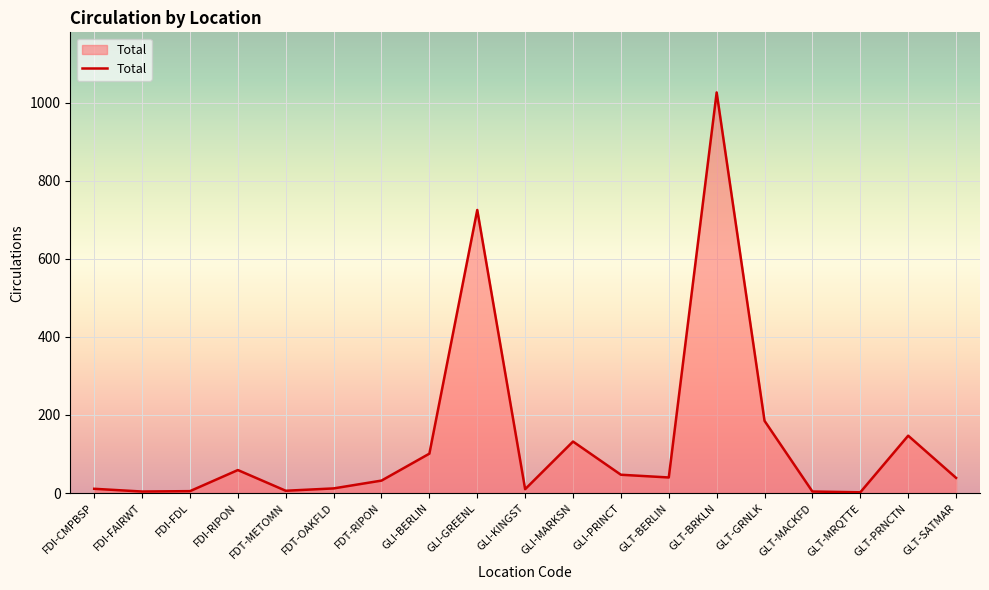

Where is the data nearest to the value 514?

GLI-GREENL